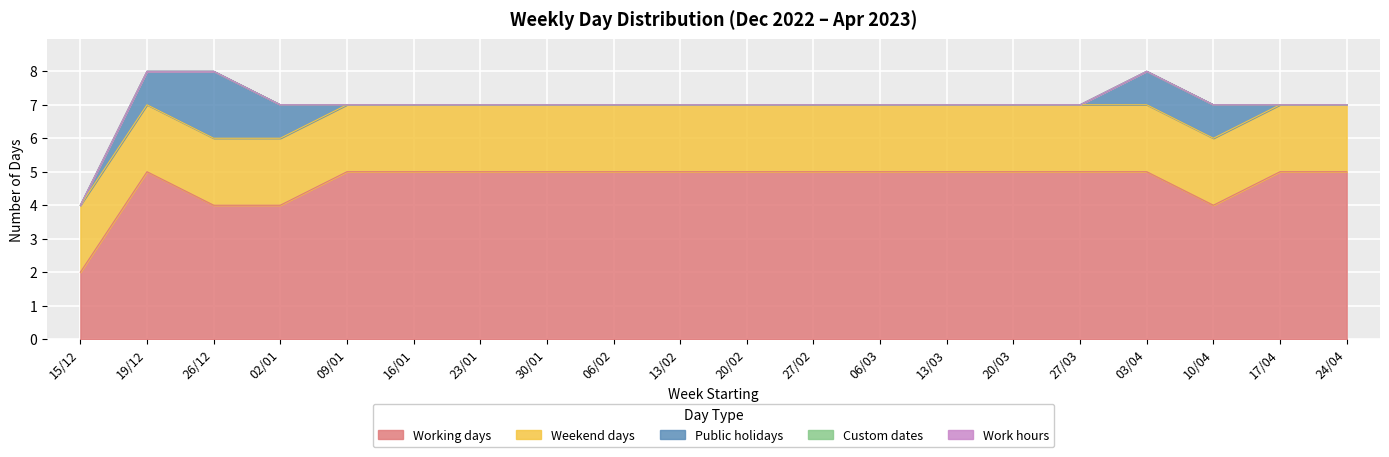

The Weekend days series shows 1 at 02/01. True or false?

False